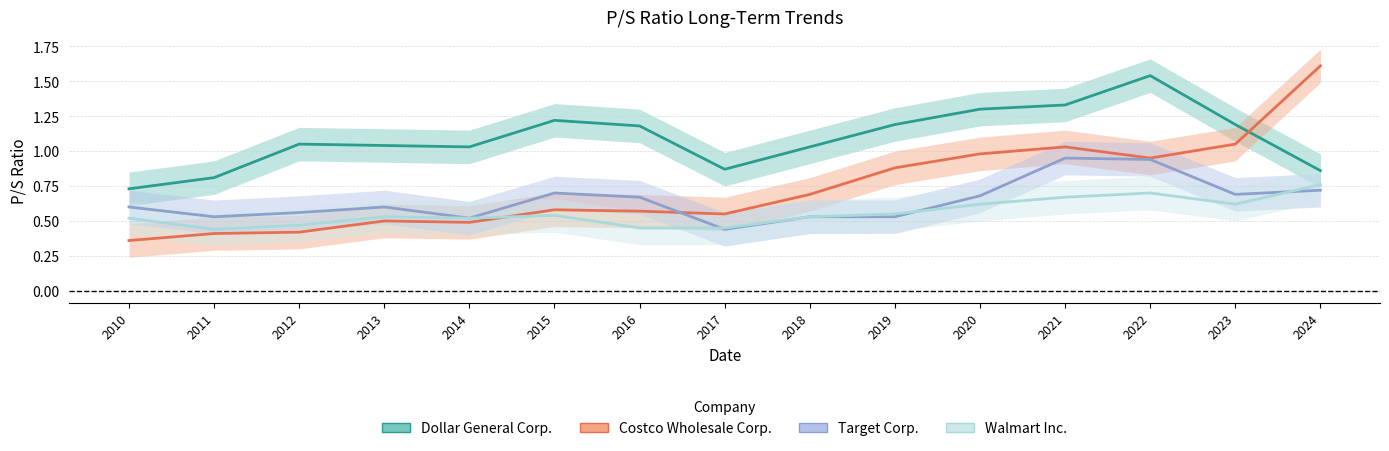

Between 2012 and 2013, which is larger?

2012